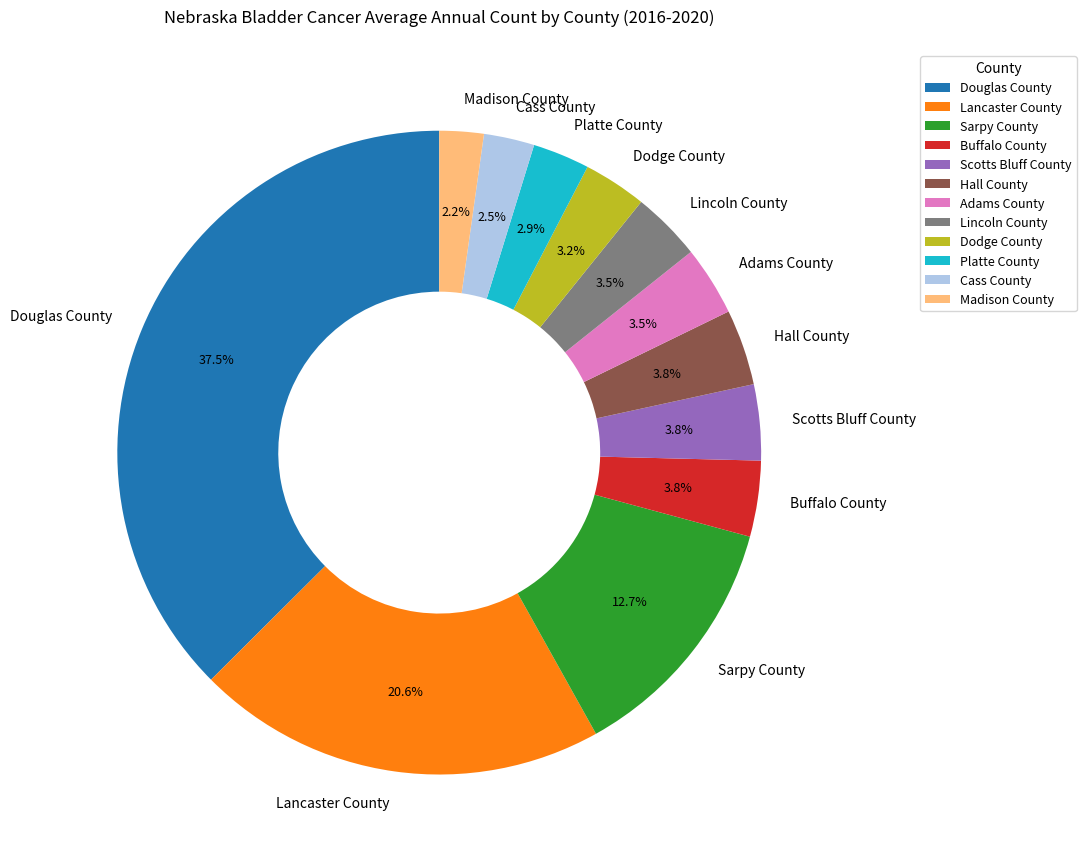

How many slices are in this pie chart?

12